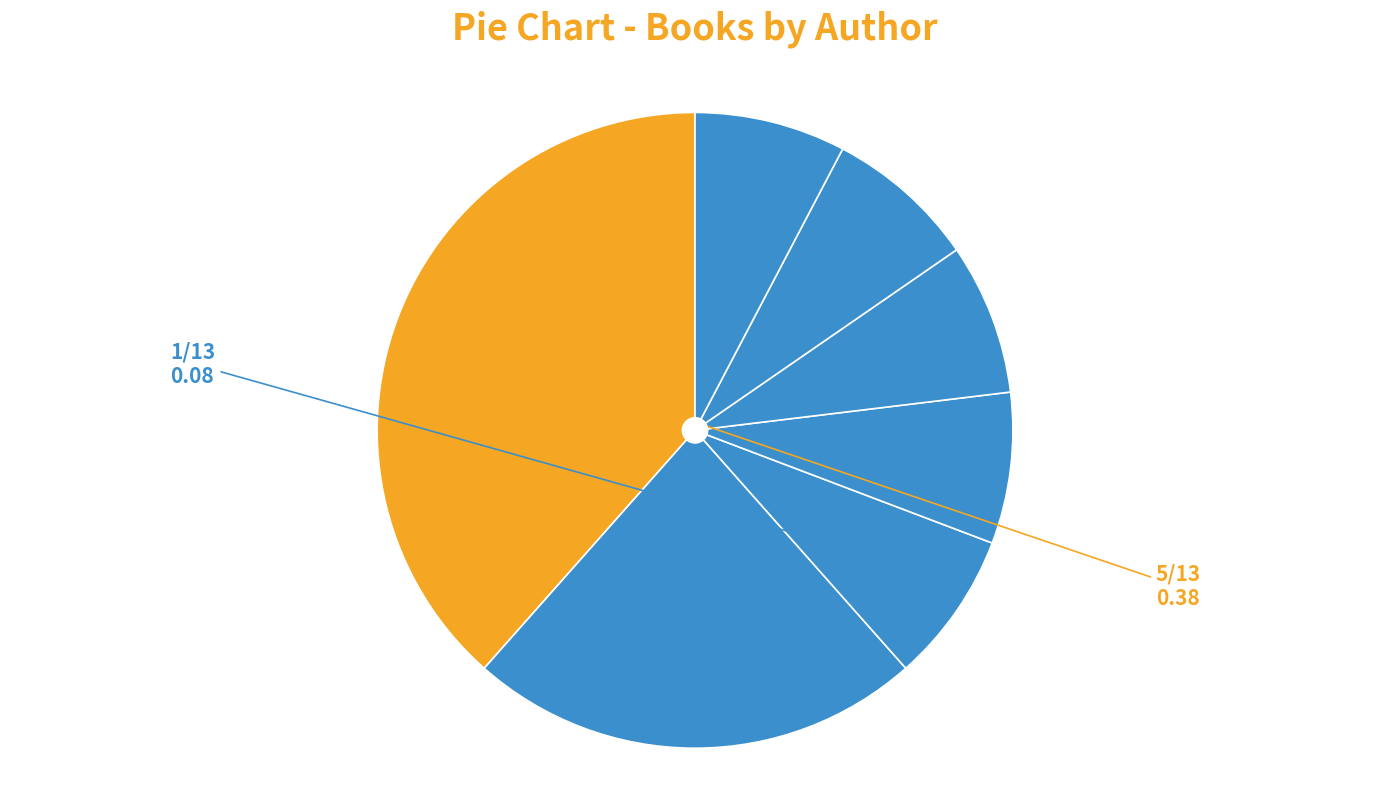

Which slice is the largest?

Karen Kingsbury & Tyler Russell